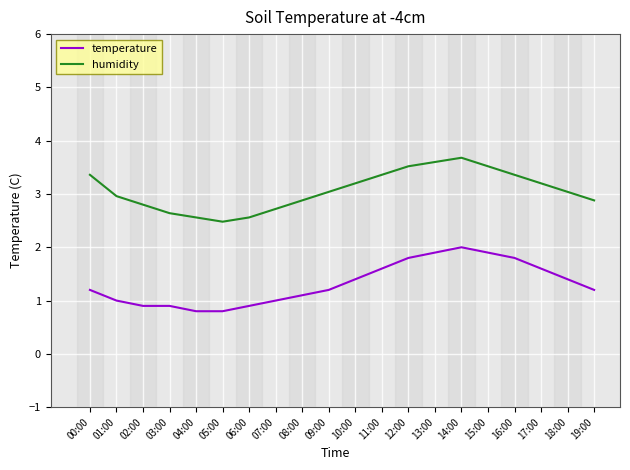

Count the number of data series in this chart.

2